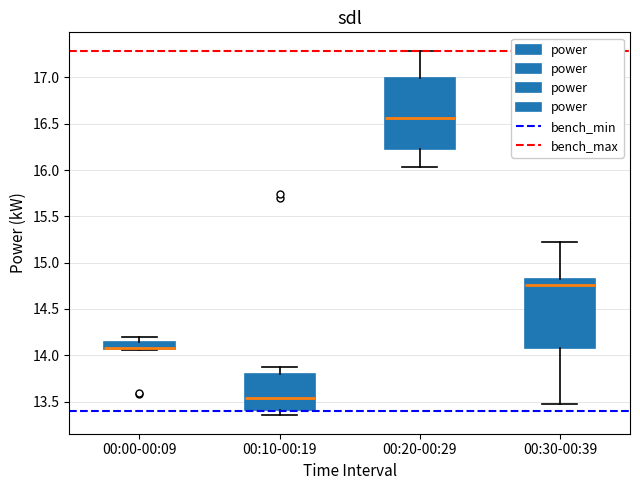

Where is the lower edge of the box for 00:10-00:19 on the y-axis? The values are not printed on the chart, so give them approximately, as read against the axis.

13.40